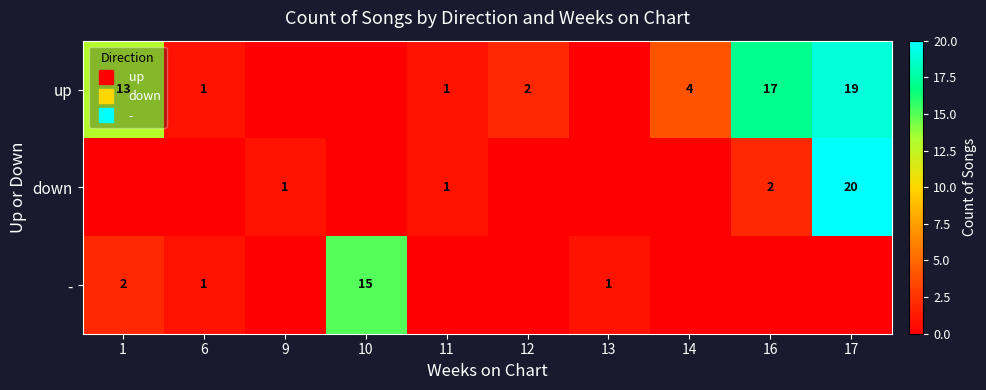

Is it true that up equals 4 at 14?

True